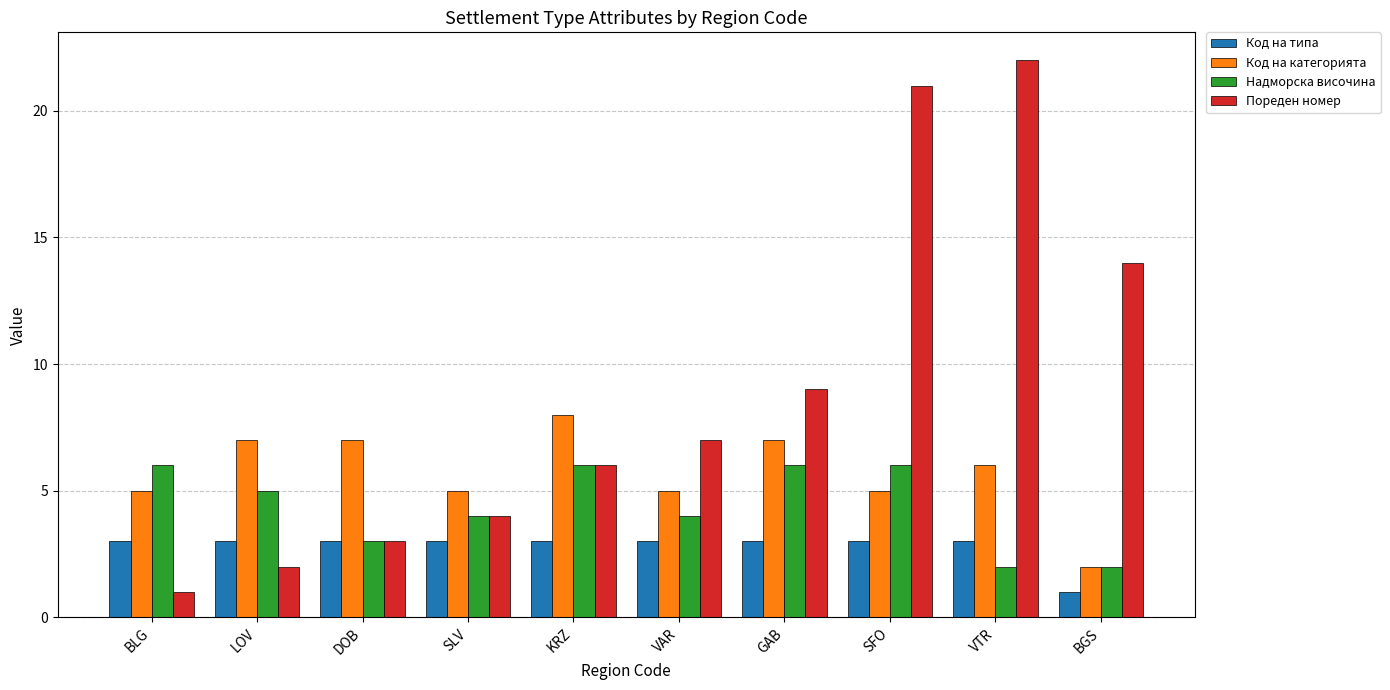

Reading left to right, extract all data points from this chart.

Код на типа: 3	3	3	3	3	3	3	3	3	1
Код на категорията: 5	7	7	5	8	5	7	5	6	2
Надморска височина: 6	5	3	4	6	4	6	6	2	2
Пореден номер: 1	2	3	4	6	7	9	21	22	14